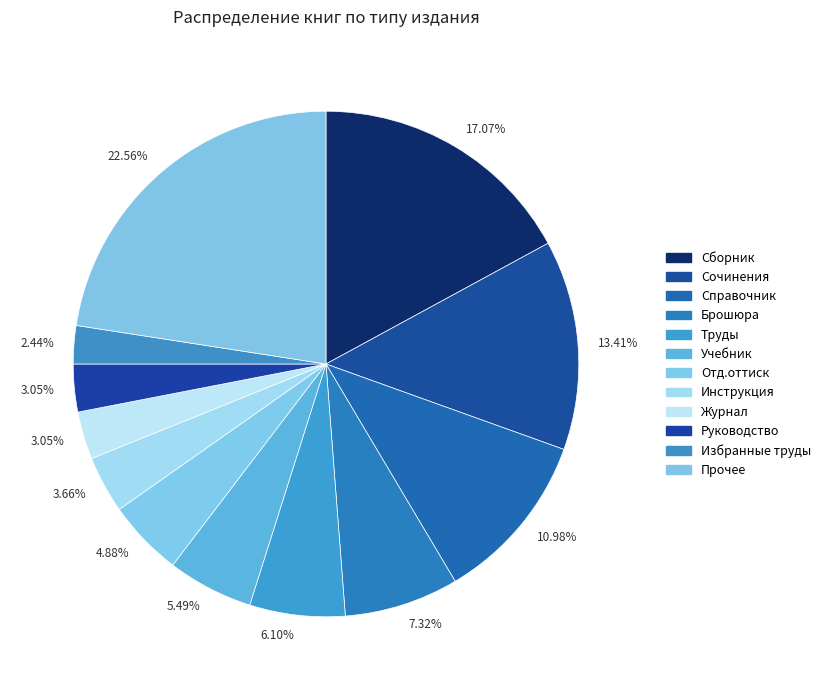

How many slices are in this pie chart?

12